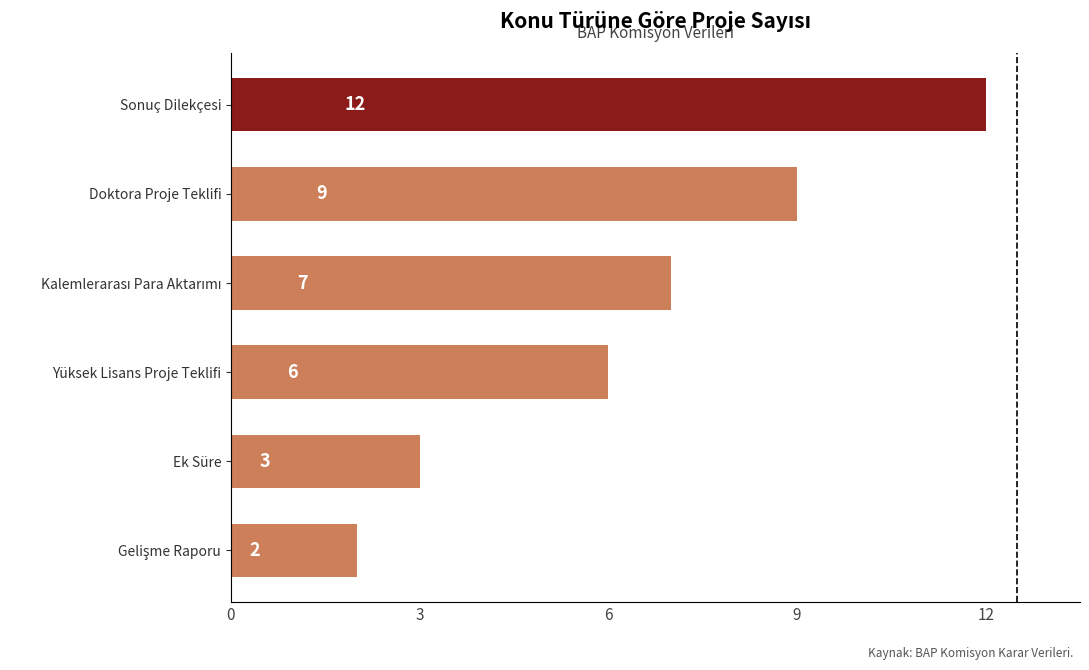

True or false: the data shows 12 at Sonuç Dilekçesi.

True